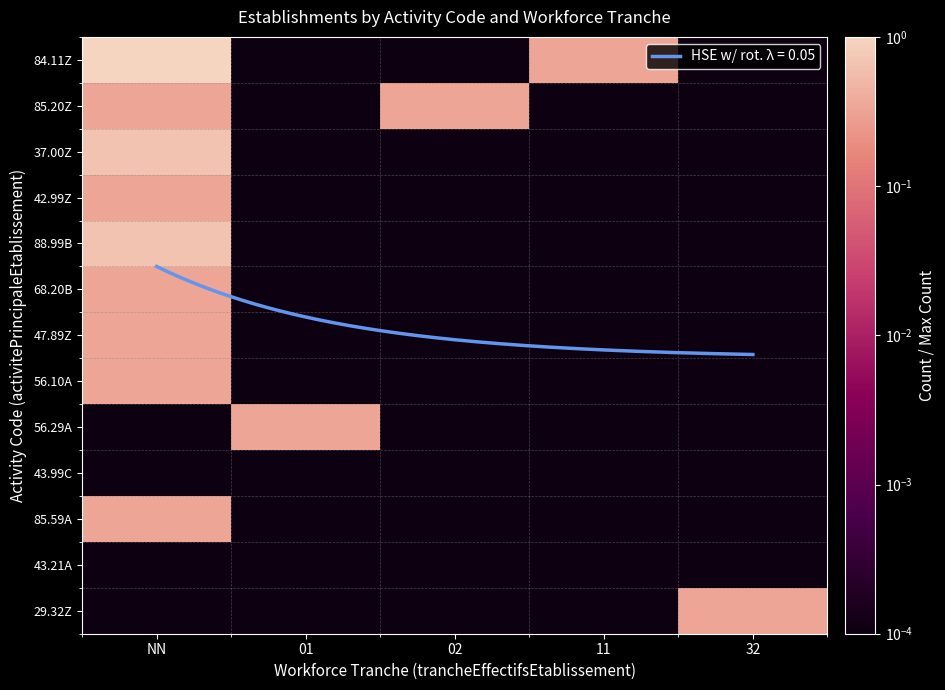

What is the total value across all series at 02?

0.3